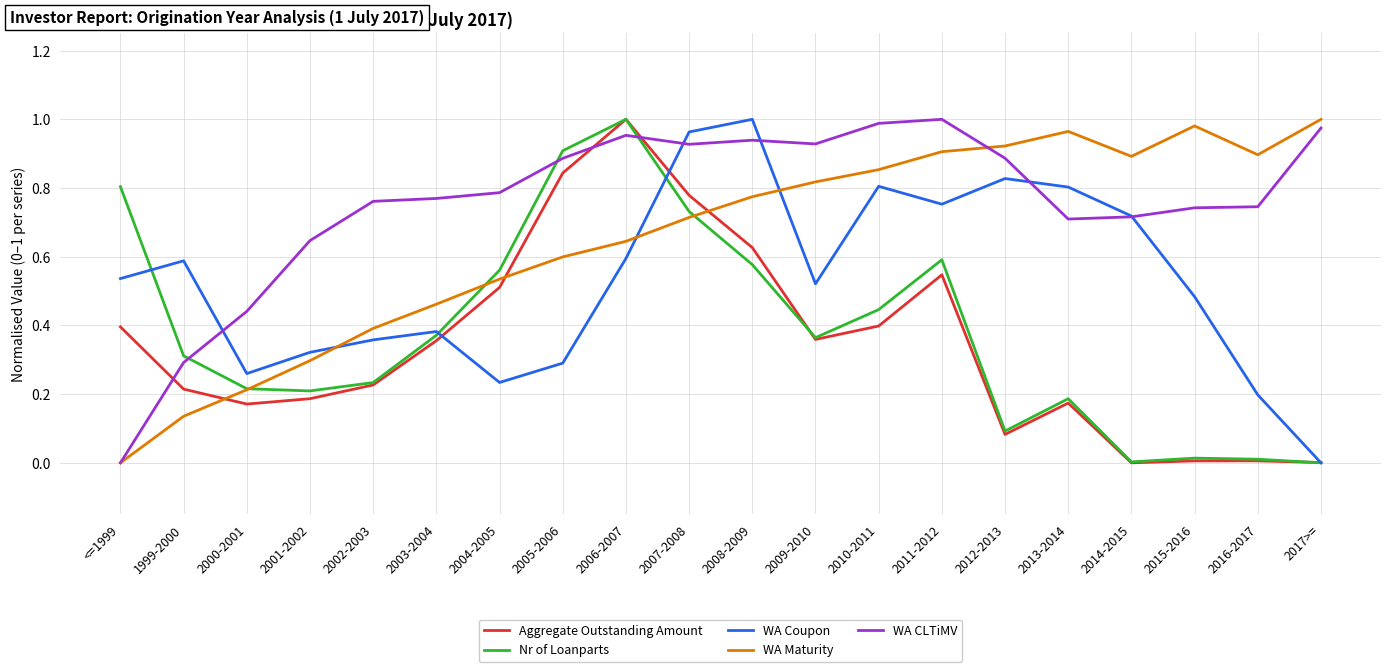

How many times do Aggregate Outstanding Amount and WA CLTiMV cross each other?

3